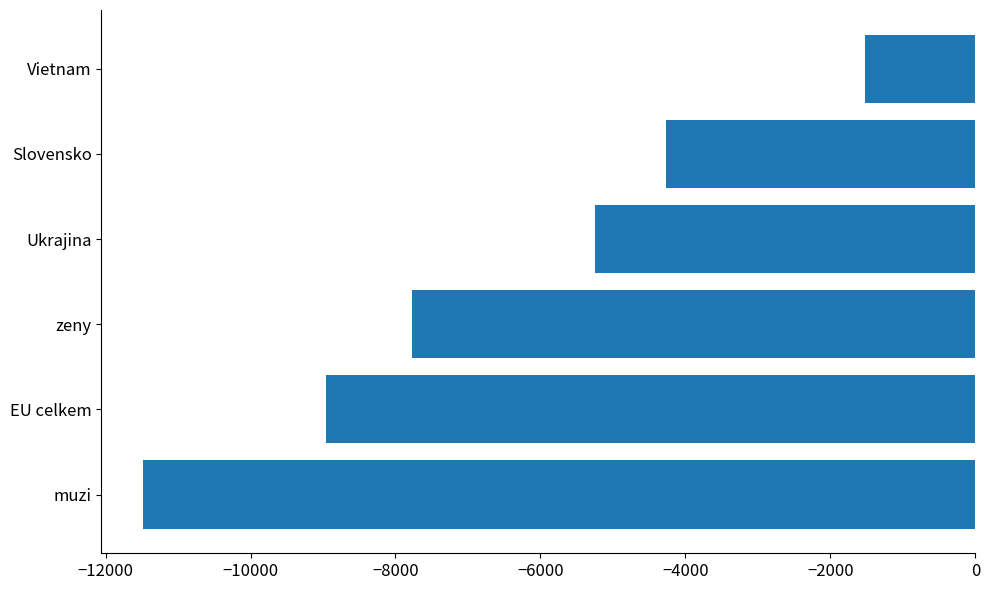

List the labels in order of value, smallest first.

muzi, EU celkem, zeny, Ukrajina, Slovensko, Vietnam